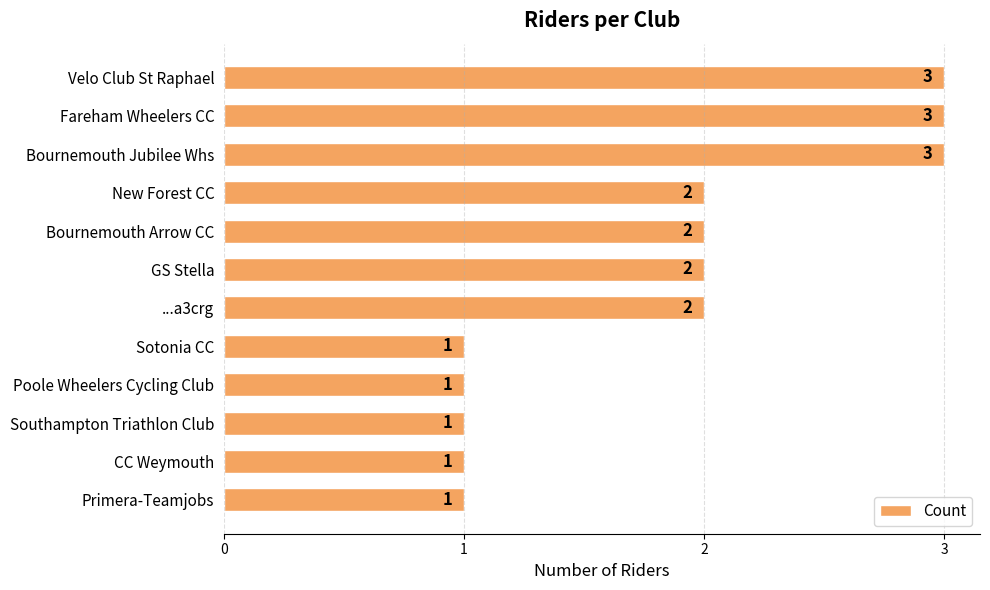

Reading top to bottom, extract all data points from this chart.

Velo Club St Raphael=3	Fareham Wheelers CC=3	Bournemouth Jubilee Whs=3	New Forest CC=2	Bournemouth Arrow CC=2	GS Stella=2	...a3crg=2	Sotonia CC=1	Poole Wheelers Cycling Club=1	Southampton Triathlon Club=1	CC Weymouth=1	Primera-Teamjobs=1